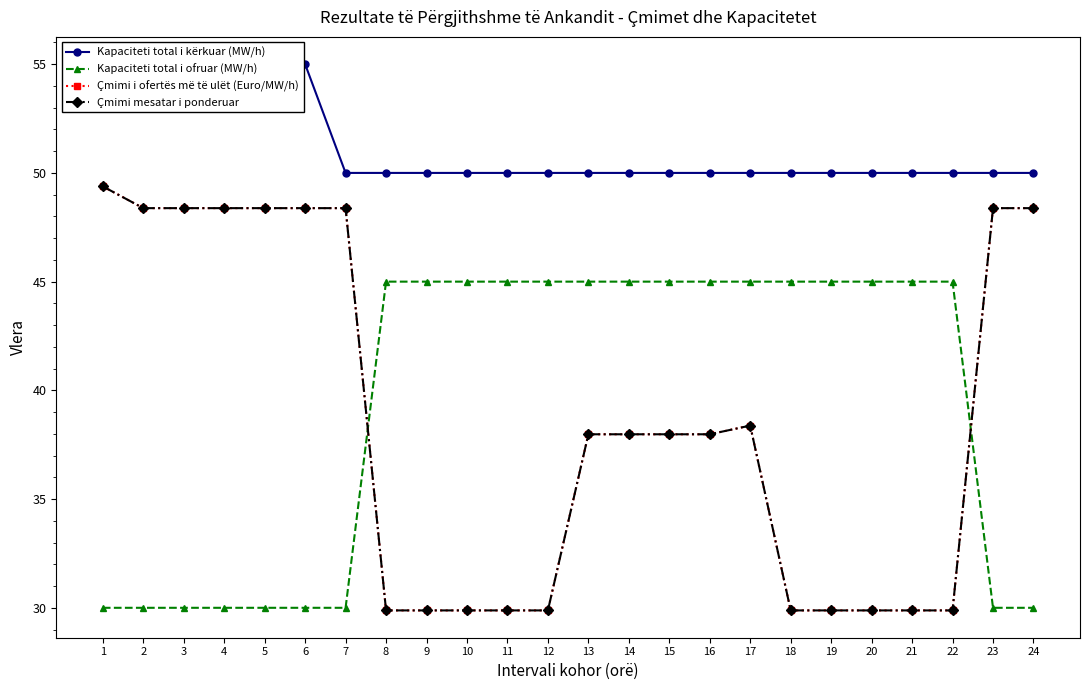

Which category has the highest value in the Kapaciteti total i ofruar (MW/h) series?

8